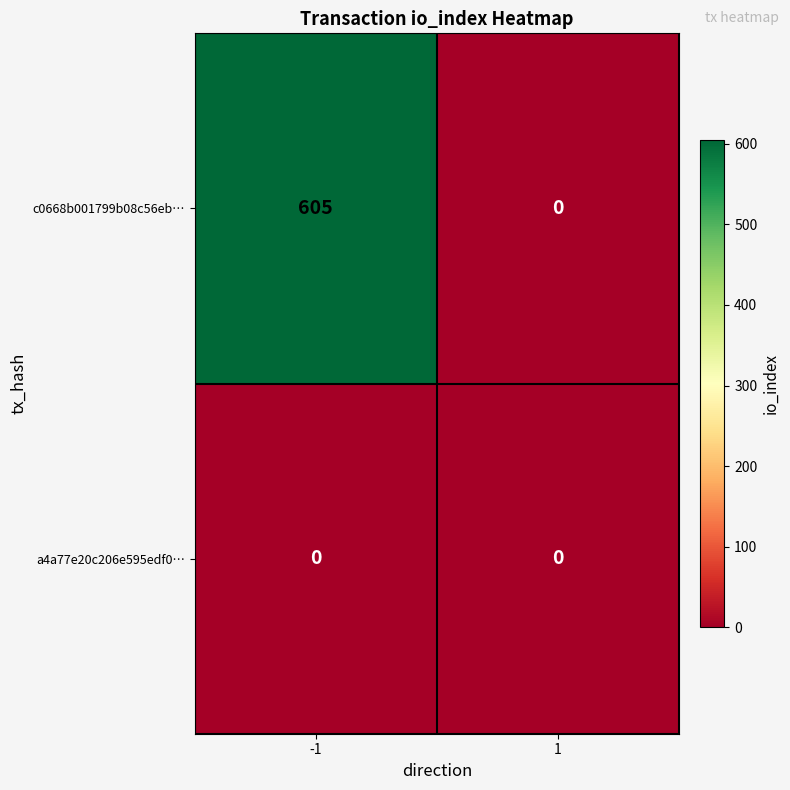

Reading right to left, transcribe all the data shown in this chart.

c0668b001799b08c56eb…: 0	605
a4a77e20c206e595edf0…: 0	0